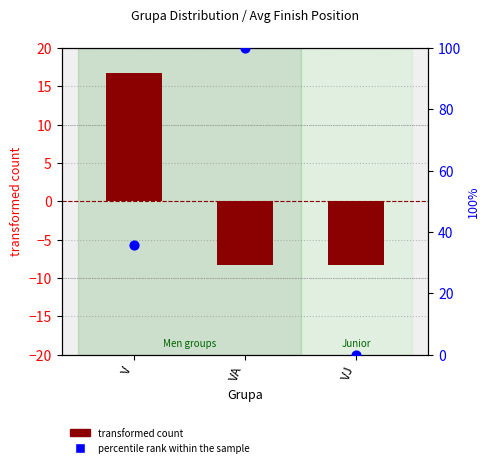

At how many categories does at least one series exceed 80?

1